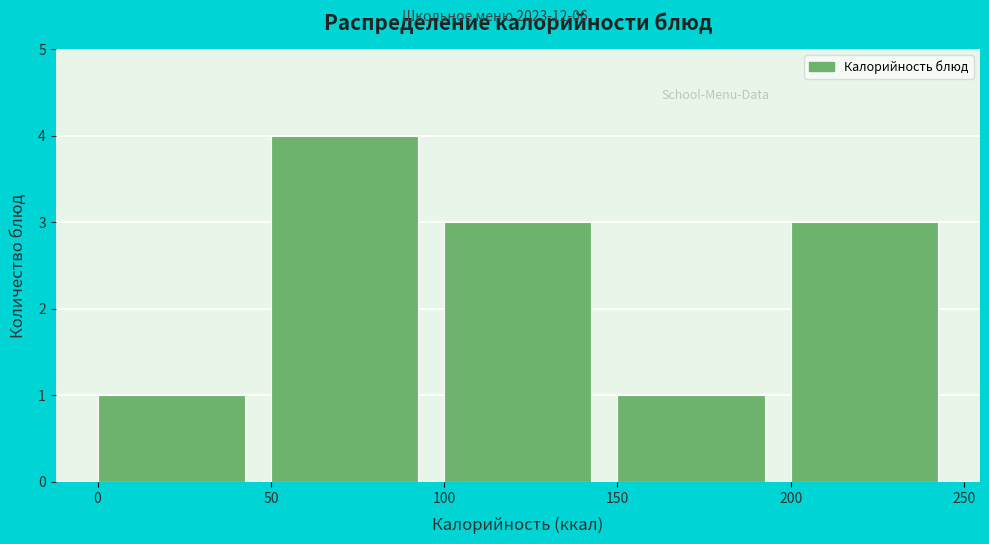

Reading left to right, list every bar in this chart as the range it spans on the x-axis followed by its height. The values are not printed on the chart, so give them approximately, as read against the axis.

0 to 50: 1
50 to 100: 4
100 to 150: 3
150 to 200: 1
200 to 250: 3